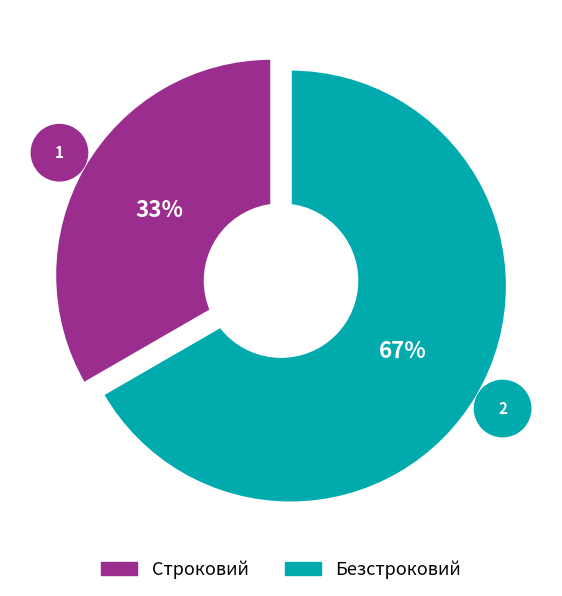

To the nearest percent, what is the average slice percentage?

50%